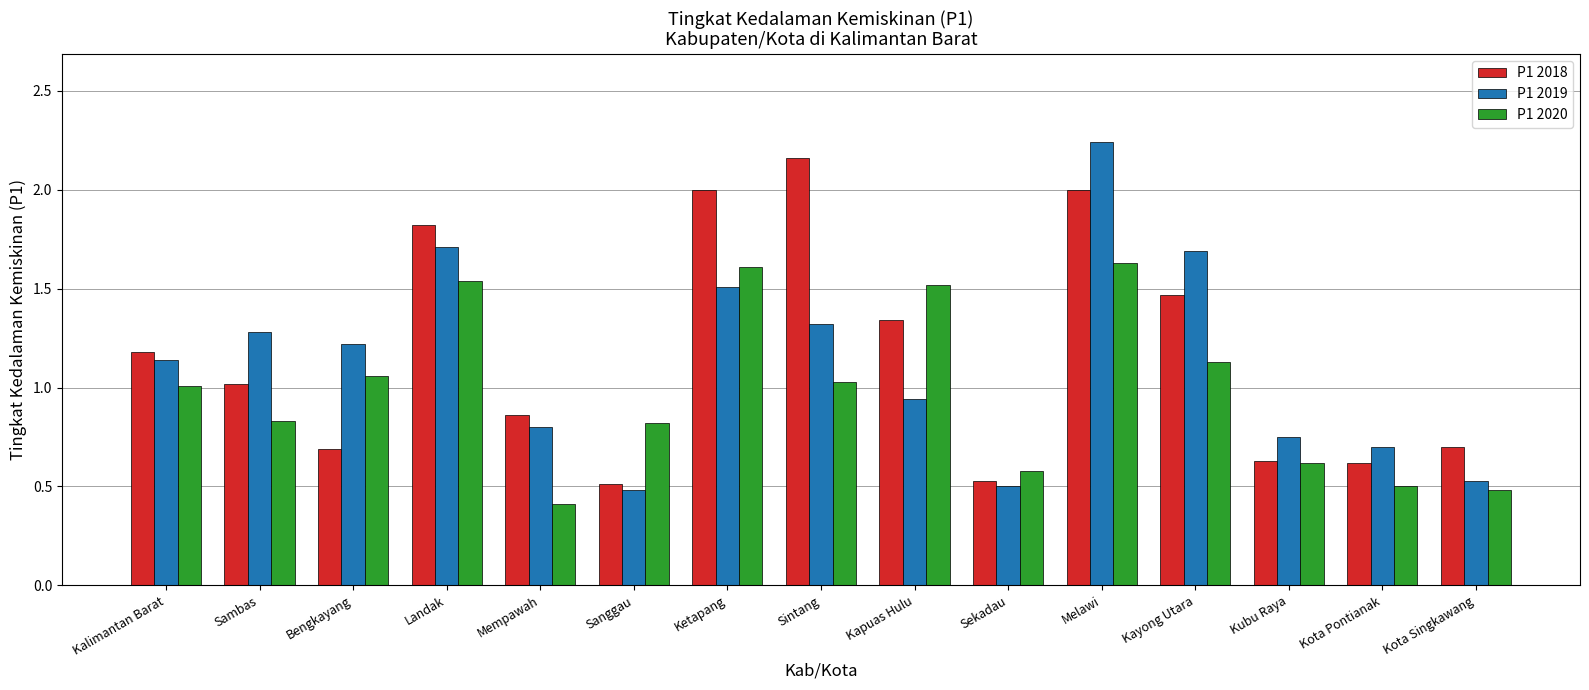

Which series has the largest total across all categories?

P1 2018